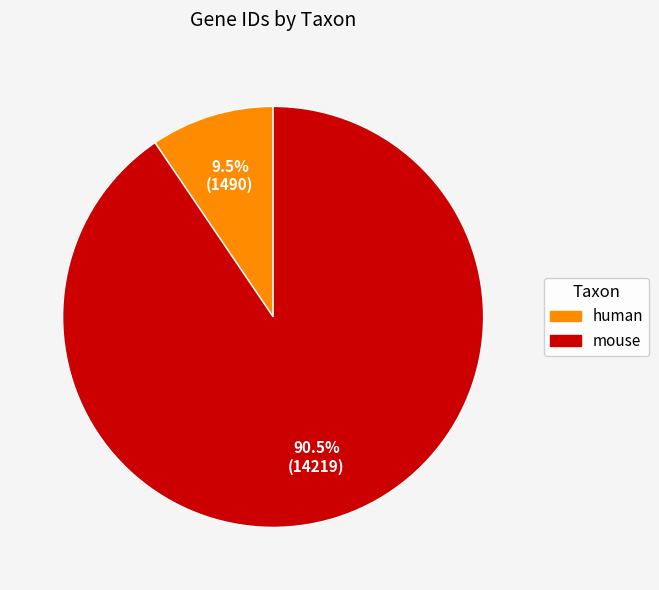

To the nearest percent, what is the average slice percentage?

50%